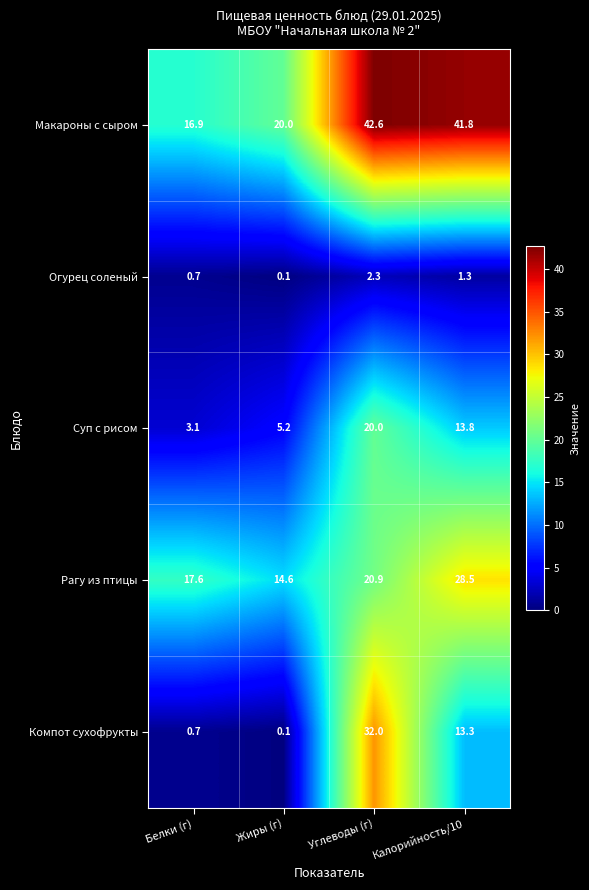

What is the average value of the Компот сухофрукты series?

11.5